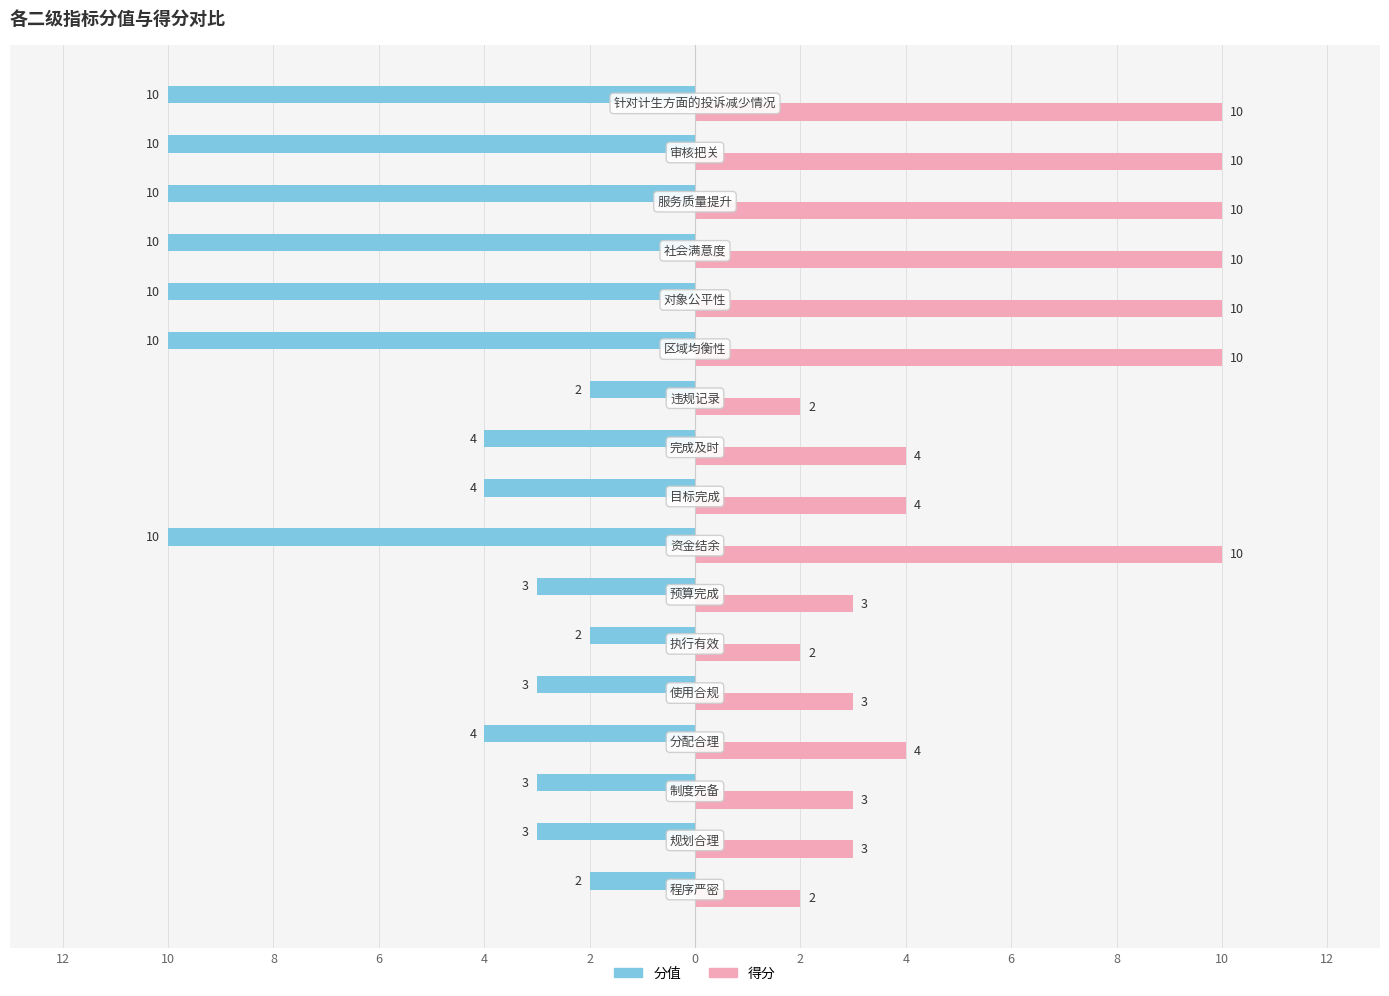

What are all the series names shown in the legend?

分值, 得分